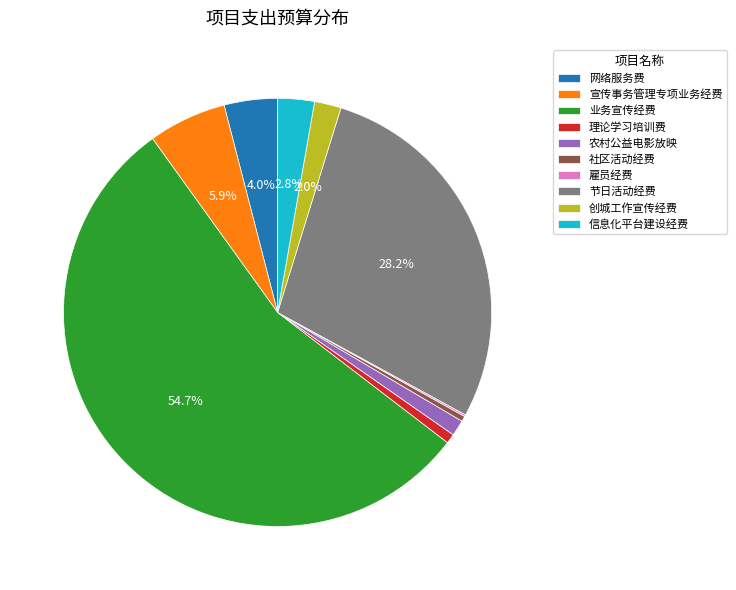

What is the ratio of the value at 农村公益电影放映 to the value at 创城工作宣传经费?

0.6